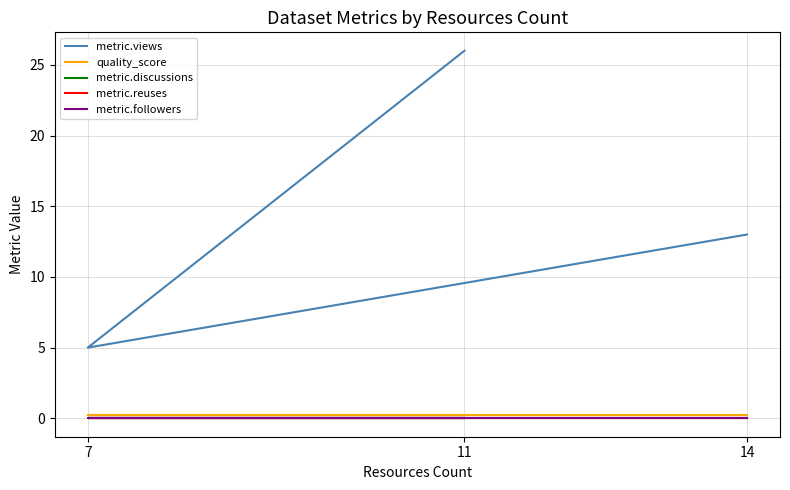

What is the spread (max minus min) of values at 14?

13.0